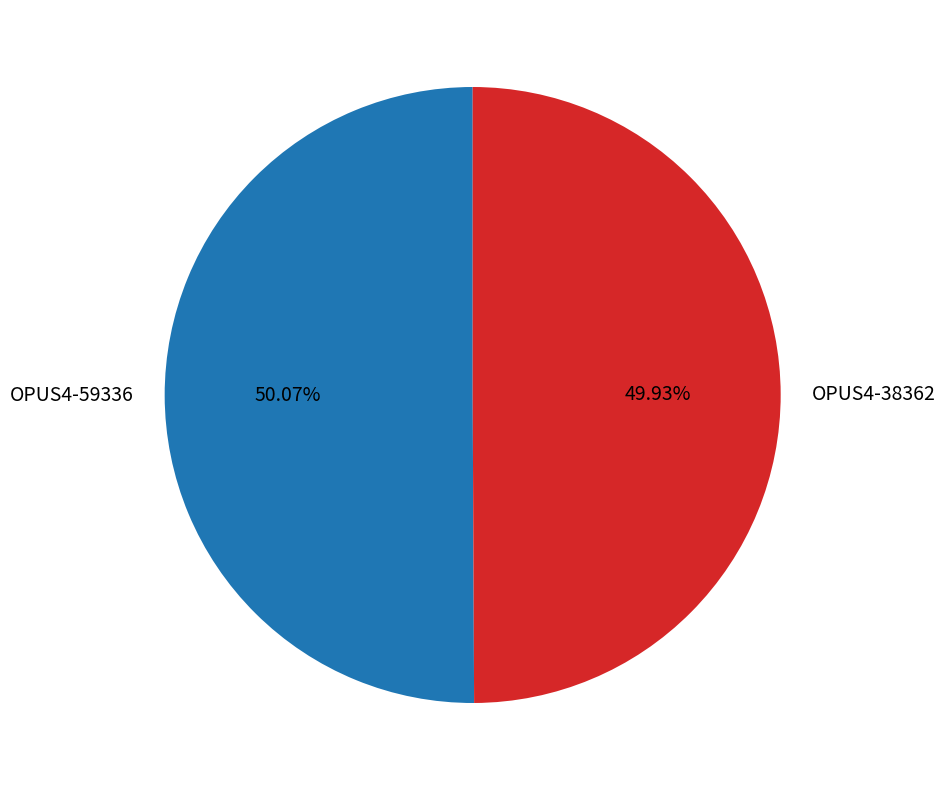

Combined, do OPUS4-38362 and OPUS4-59336 account for over 50%?

Yes